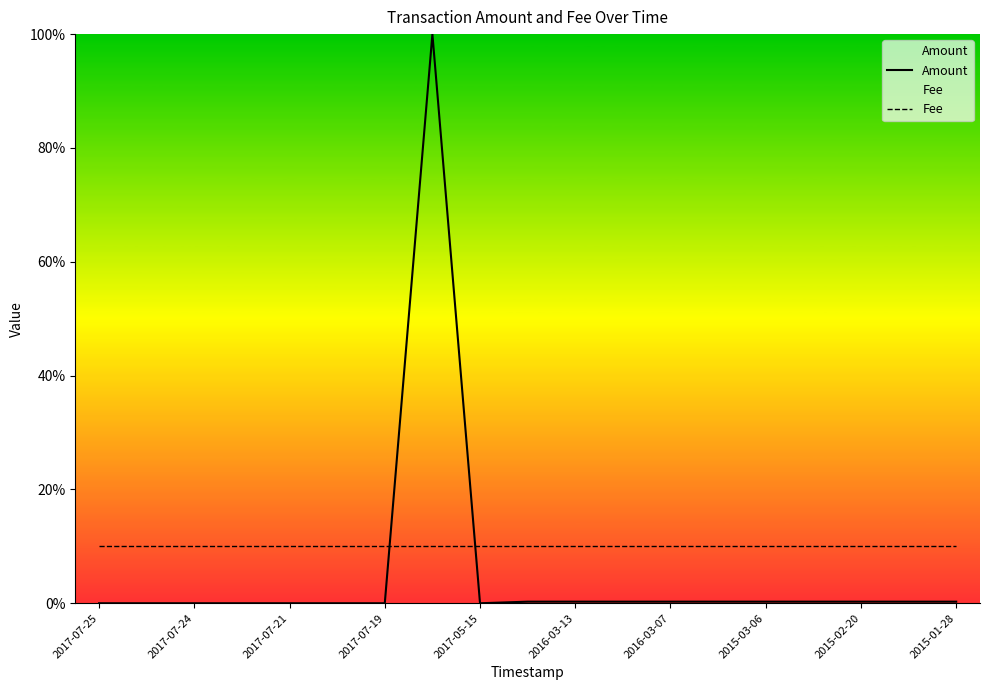

Is the value of Fee at 2016-03-13 greater than the value of Amount at 2015-02-20?

Yes